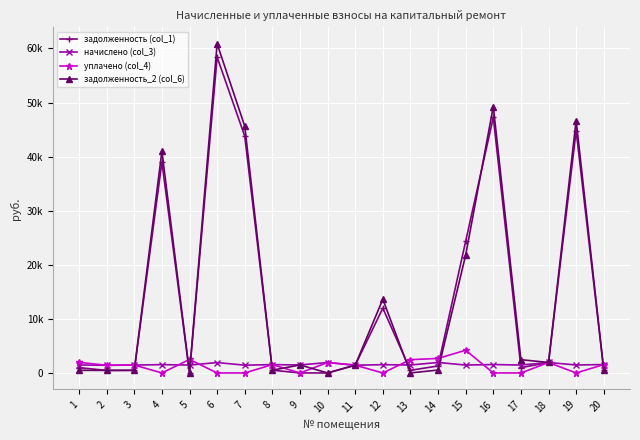

Is this an area chart (filled region under the line)?

No